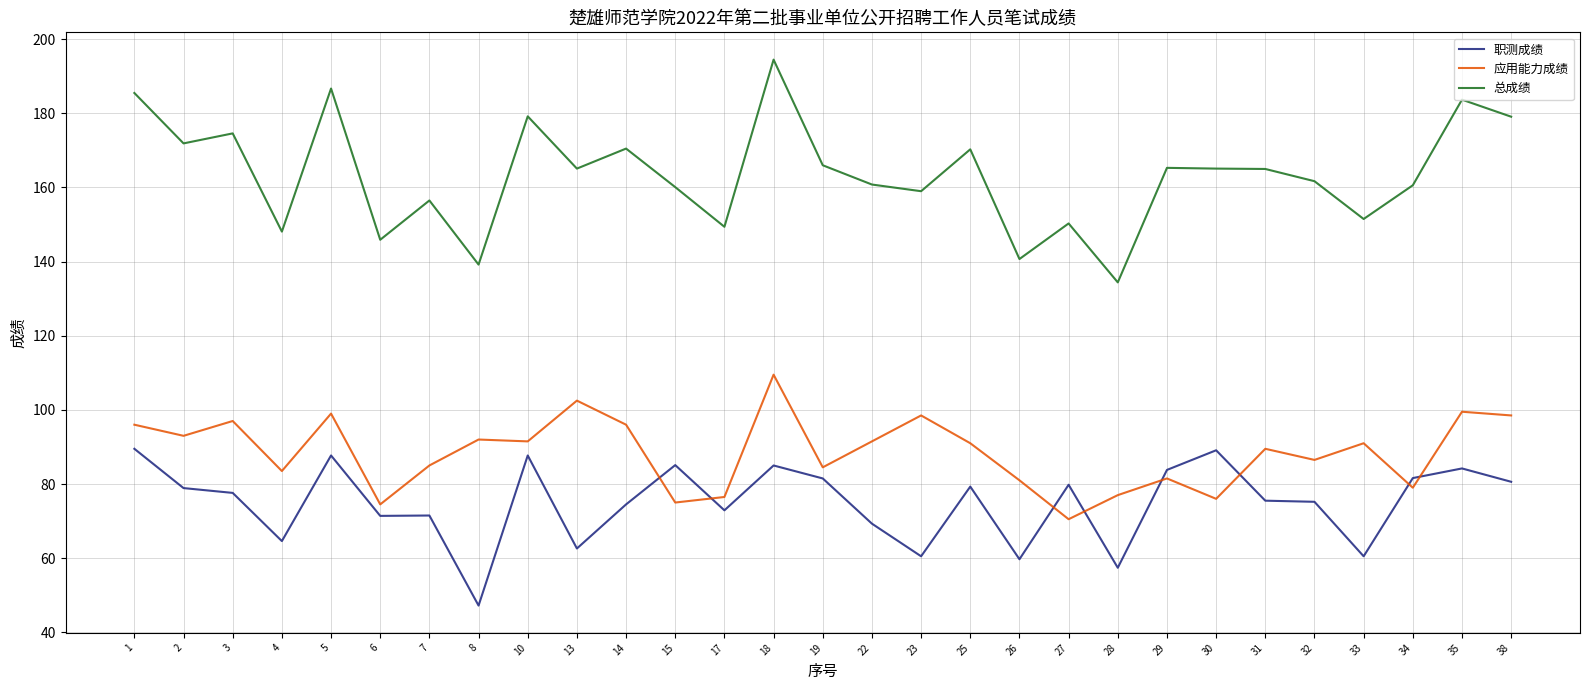

At which label does 总成绩 first exceed 165?

1